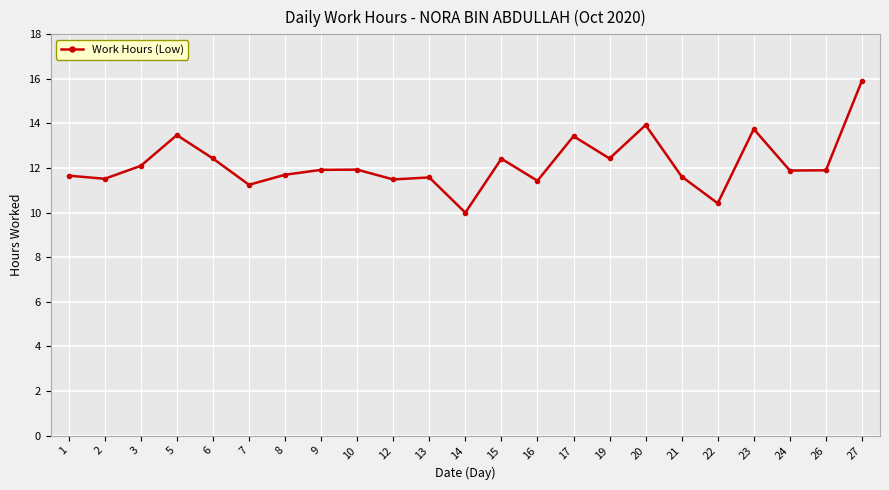

What is the value of the 22nd point from the left?

11.9